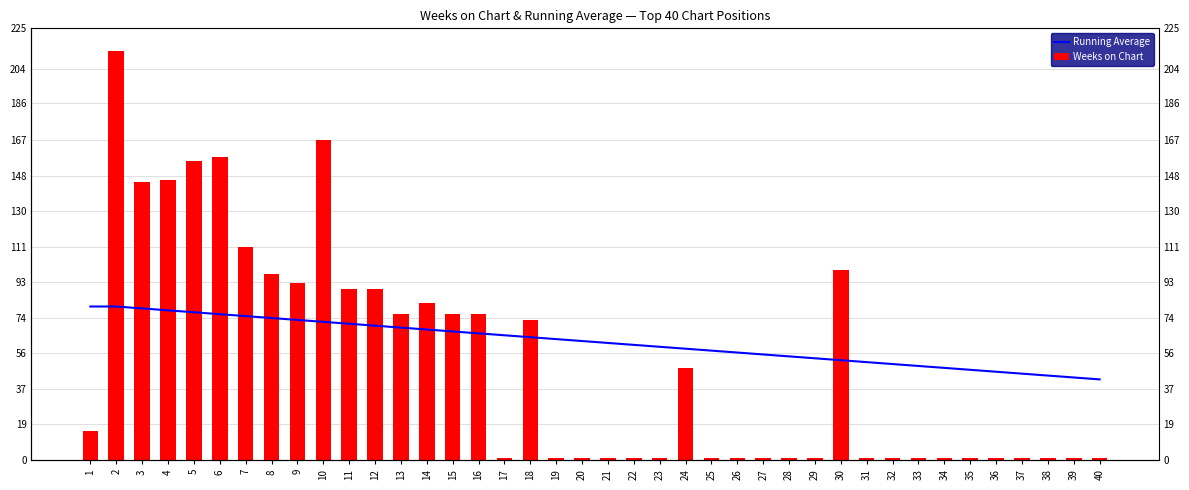

Is it true that Running Average equals 73 at 9?

True